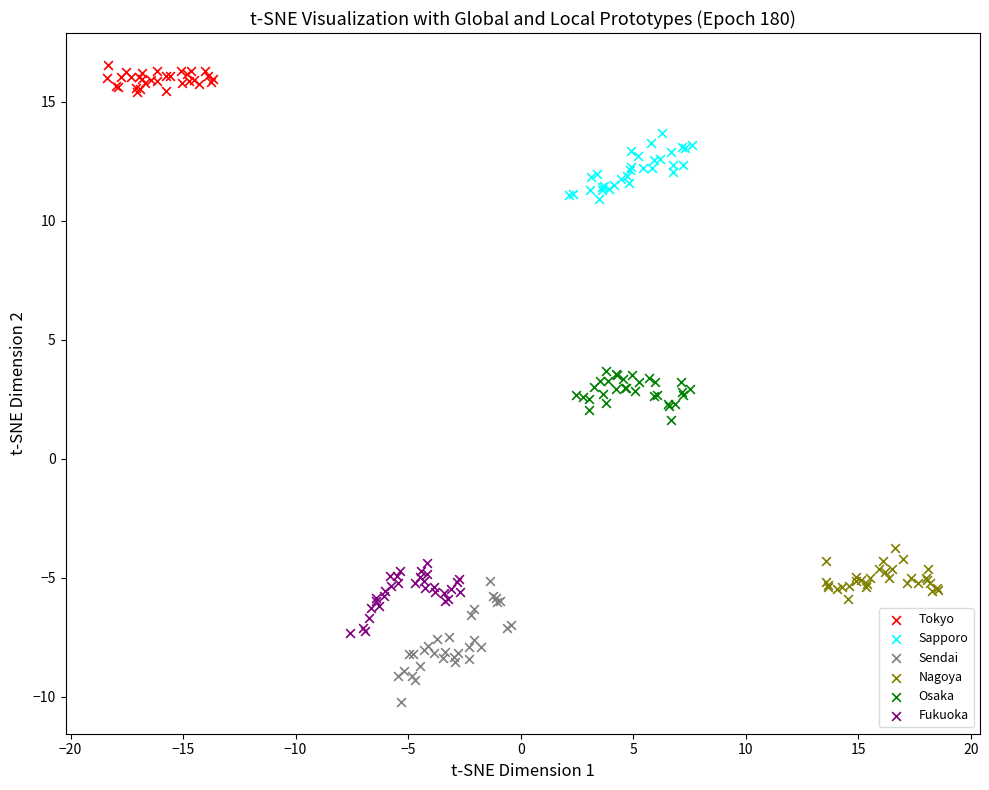

Which series contains the highest Y value?

Tokyo